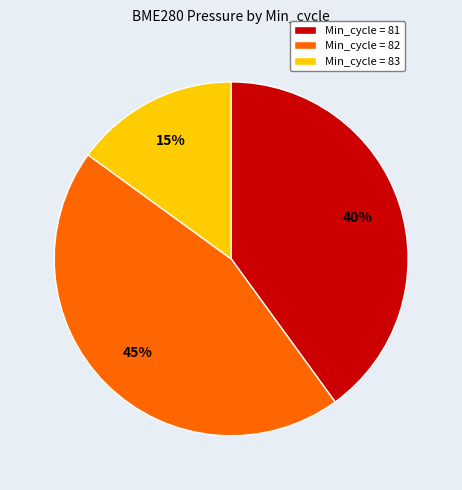

Is there any slice that represents more than half of the pie?

No